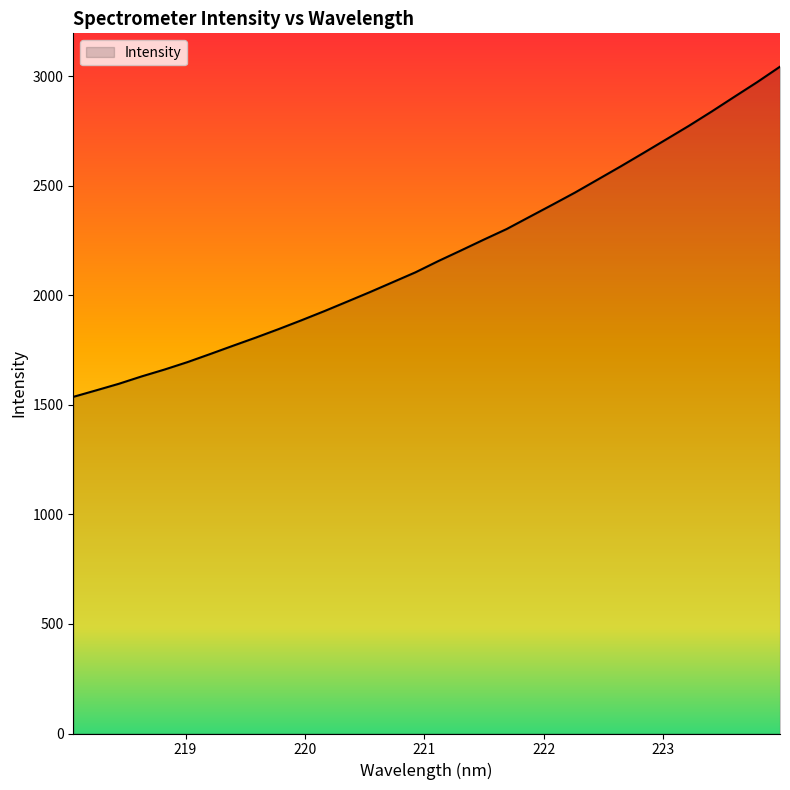

What is the difference between the maximum and minimum values?

1507.3